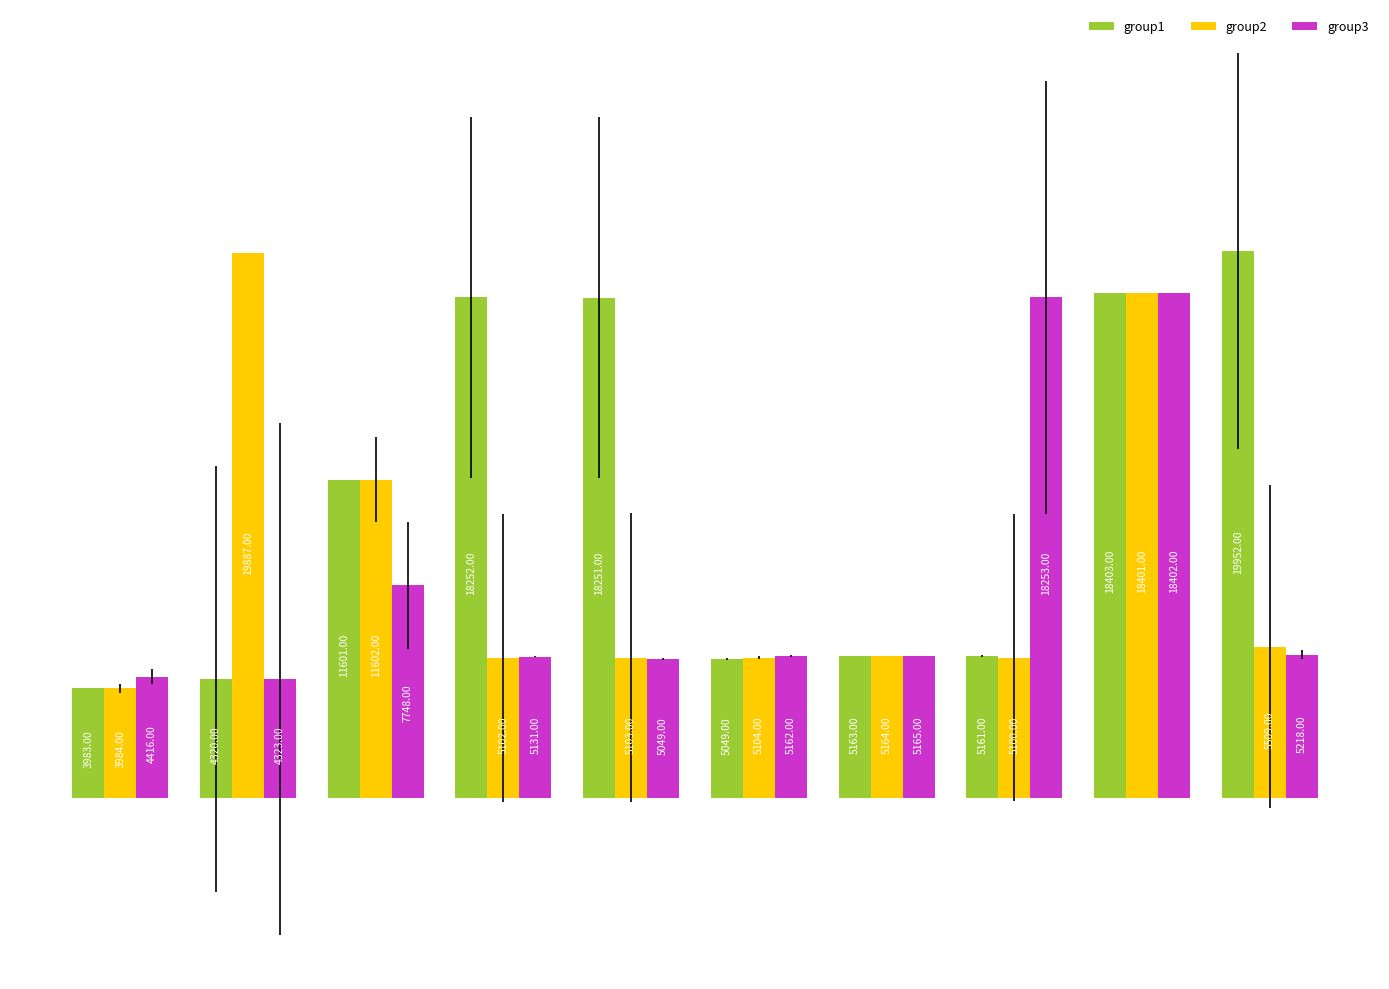

What is the maximum value shown in the chart?

19952